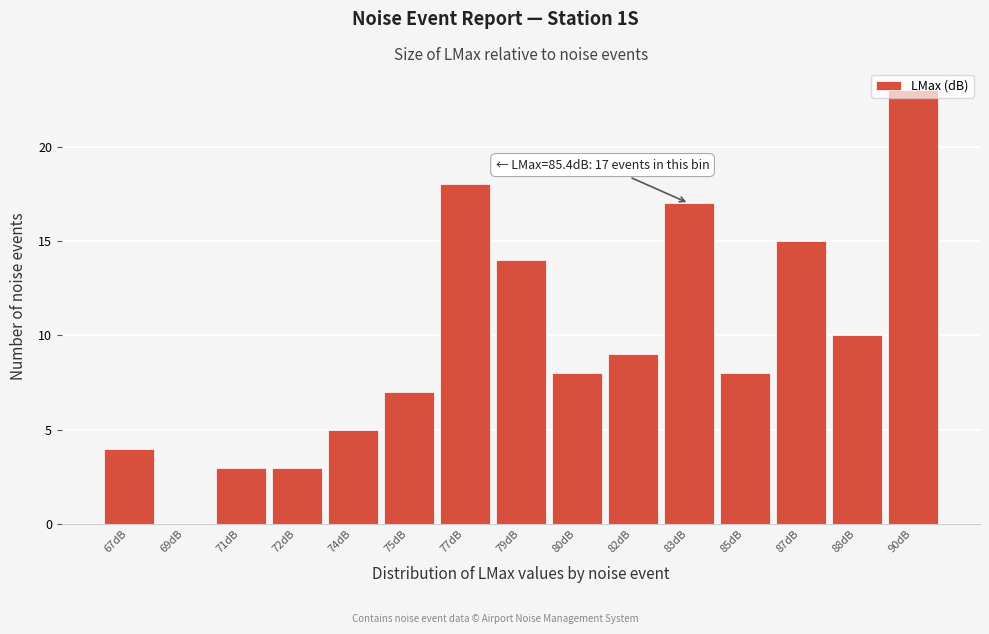

What is the change in value from 69dB to 88dB?

+10